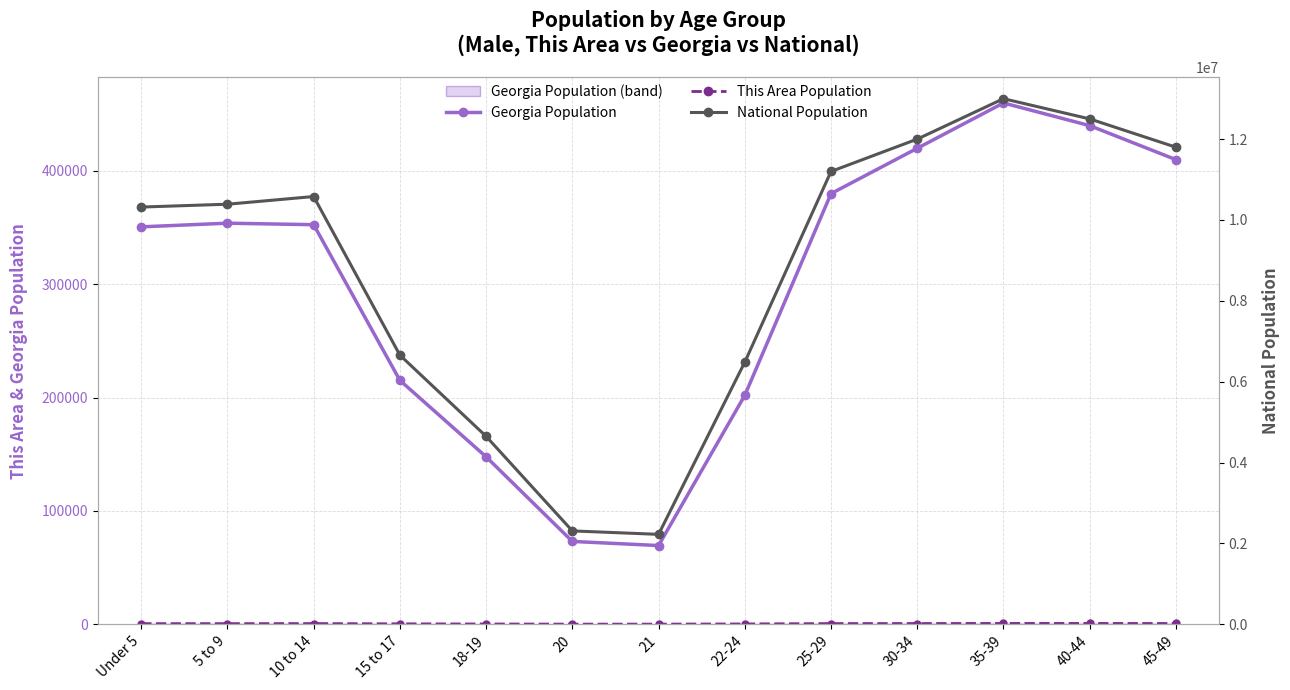

What is the greatest value displayed?

13000000